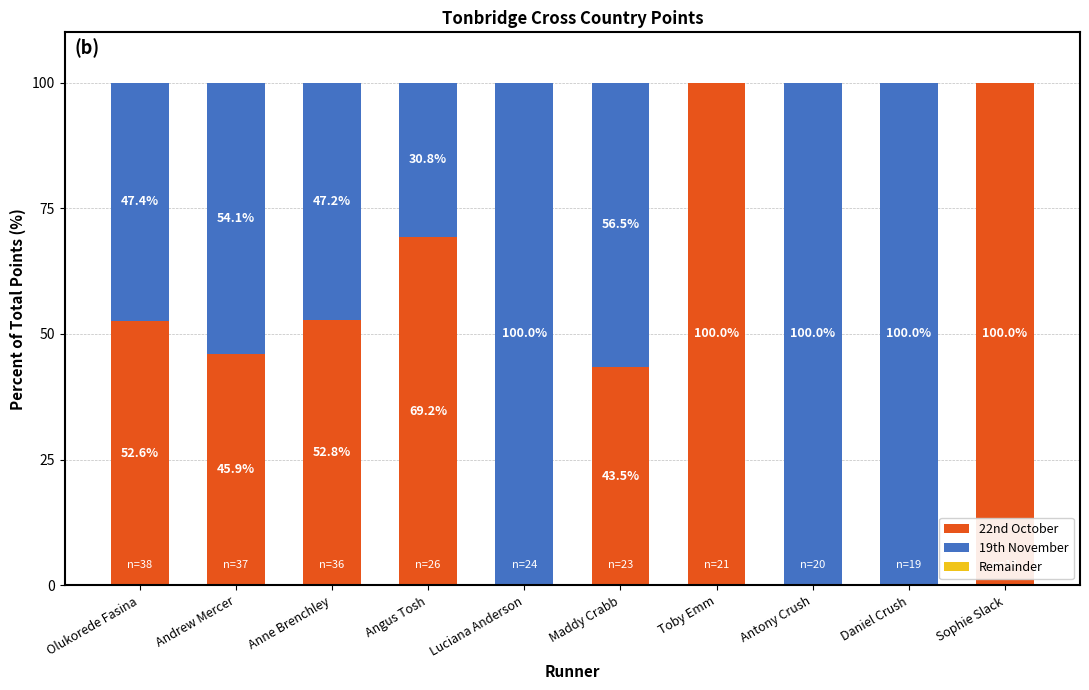

What is the highest value of the 22nd October series?

100.0